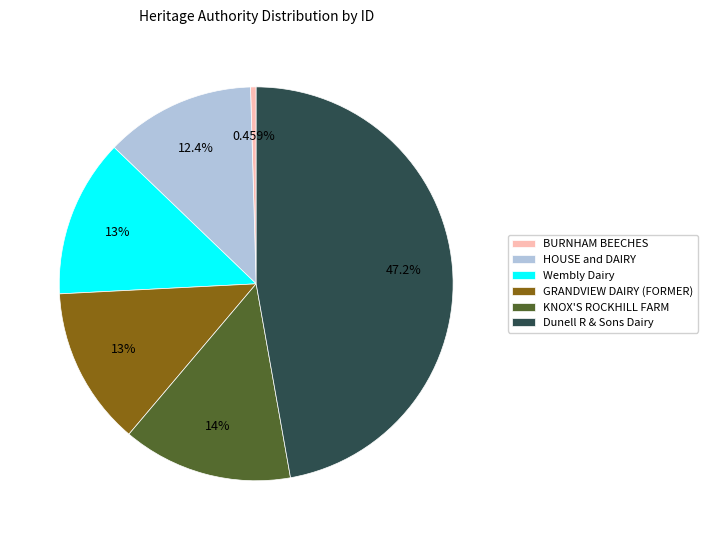

Which slice is the largest?

Dunell R & Sons Dairy